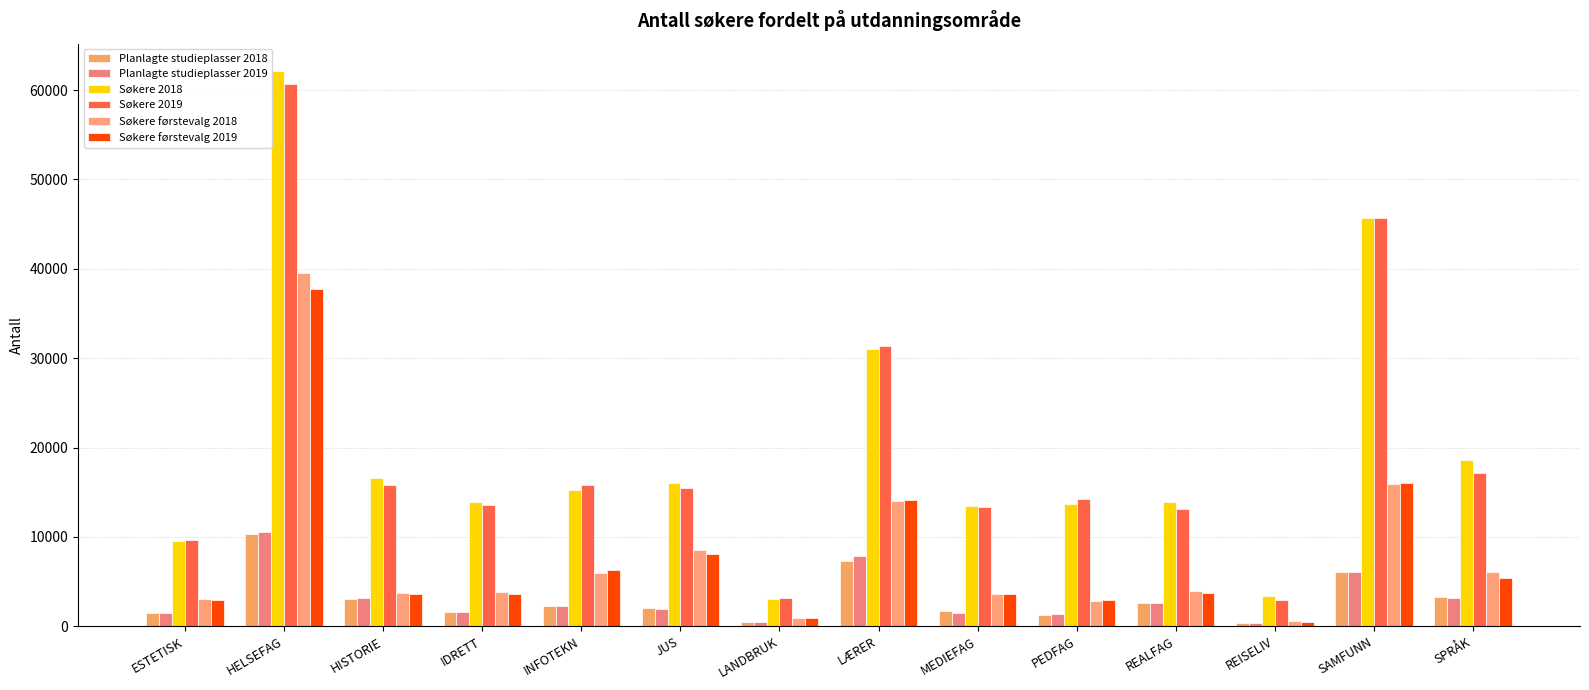

At which category is the sum across all series the highest?

HELSEFAG